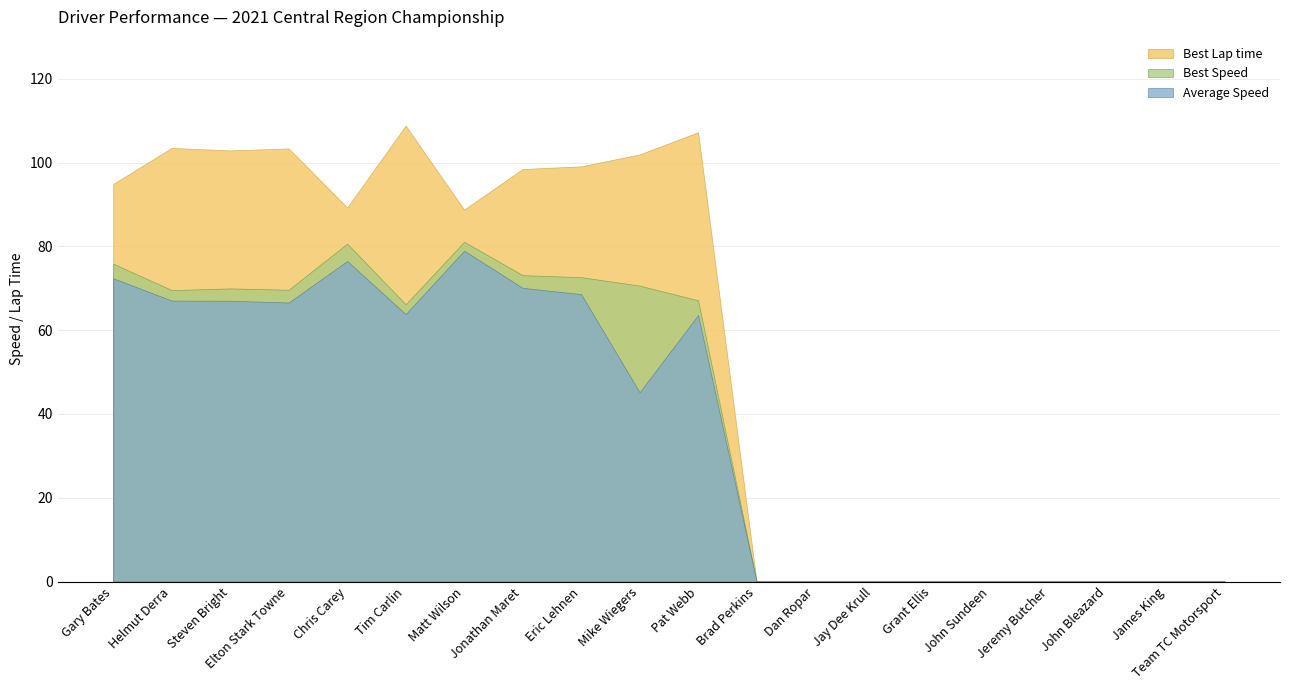

Reading left to right, transcribe all the data shown in this chart.

Best Speed: Gary Bates=75.9	Helmut Derra=69.6	Steven Bright=70.0	Elton Stark Towne=69.6	Chris Carey=80.7	Tim Carlin=66.2	Matt Wilson=81.1	Jonathan Maret=73.1	Eric Lehnen=72.7	Mike Wiegers=70.6	Pat Webb=67.1	Brad Perkins=0.0	Dan Ropar=0.0	Jay Dee Krull=0.0	Grant Ellis=0.0	John Sundeen=0.0	Jeremy Butcher=0.0	John Bleazard=0.0	James King=0.0	Team TC Motorsport=0.0
Average Speed: Gary Bates=72.4	Helmut Derra=67.1	Steven Bright=67.0	Elton Stark Towne=66.6	Chris Carey=76.5	Tim Carlin=63.8	Matt Wilson=79.0	Jonathan Maret=70.1	Eric Lehnen=68.6	Mike Wiegers=45.2	Pat Webb=63.6	Brad Perkins=0.0	Dan Ropar=0.0	Jay Dee Krull=0.0	Grant Ellis=0.0	John Sundeen=0.0	Jeremy Butcher=0.0	John Bleazard=0.0	James King=0.0	Team TC Motorsport=0.0
Best Lap time: Gary Bates=94.9	Helmut Derra=103.5	Steven Bright=102.9	Elton Stark Towne=103.4	Chris Carey=89.3	Tim Carlin=108.8	Matt Wilson=88.8	Jonathan Maret=98.5	Eric Lehnen=99.1	Mike Wiegers=101.9	Pat Webb=107.2	Brad Perkins=0.0	Dan Ropar=0.0	Jay Dee Krull=0.0	Grant Ellis=0.0	John Sundeen=0.0	Jeremy Butcher=0.0	John Bleazard=0.0	James King=0.0	Team TC Motorsport=0.0